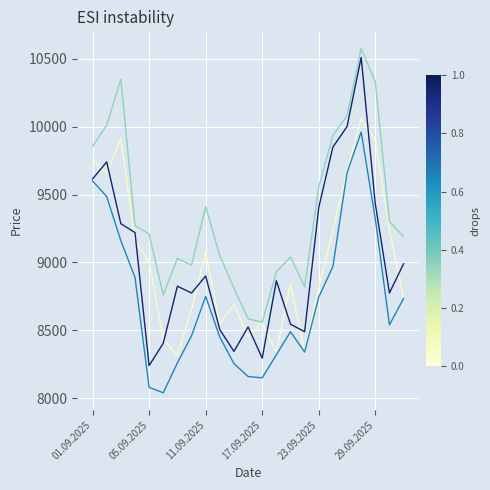

What is the maximum value shown in the chart?

10575